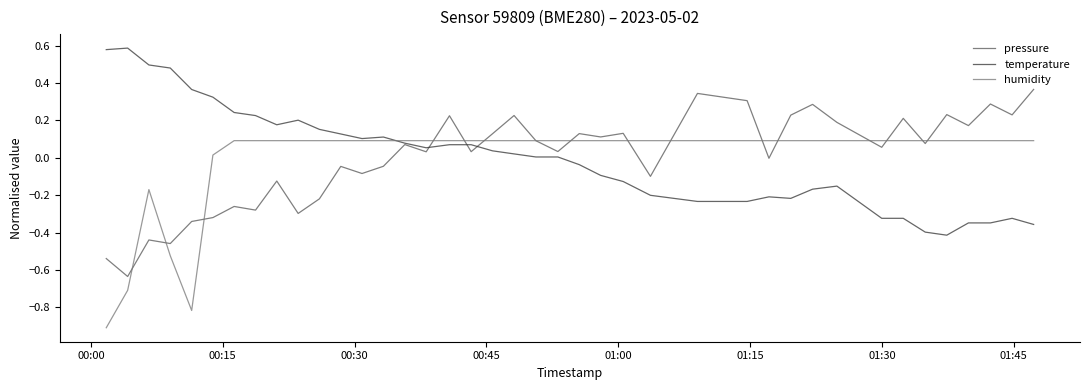

What is the minimum value for humidity?

-0.9